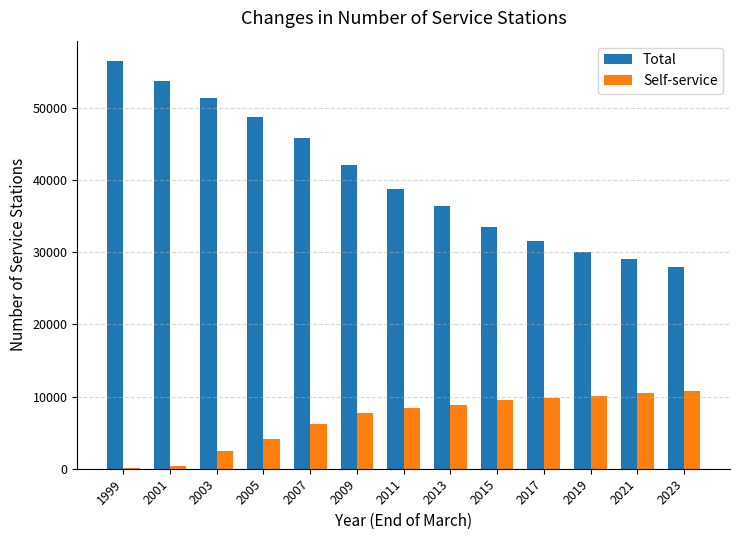

Is the value of Self-service at 2019 greater than the value of Total at 1999?

No